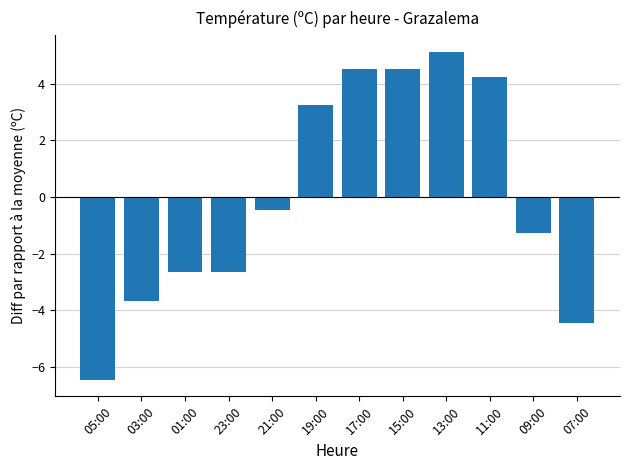

What is the label of the 5th bar from the left?

21:00